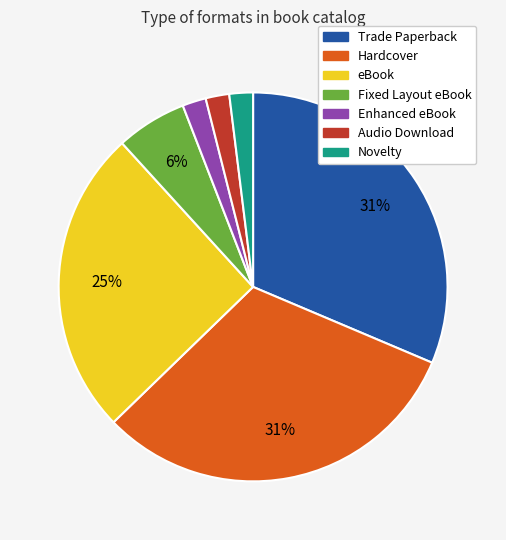

Does Fixed Layout eBook account for over 50% of the chart?

No